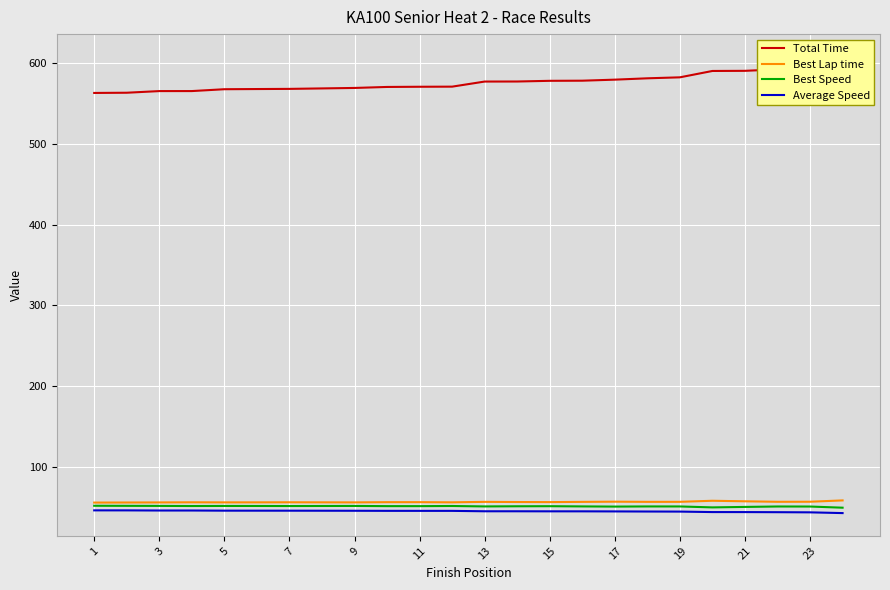

Reading left to right, transcribe all the data shown in this chart.

Total Time: 563.0	563.3	565.3	565.3	567.6	567.8	568.0	568.6	569.2	570.4	570.7	570.8	577.1	577.2	578.0	578.2	579.5	581.1	582.4	590.2	590.4	592.2	594.7	607.6
Best Lap time: 55.7	55.8	55.9	56.0	55.9	56.0	56.0	56.0	55.9	56.2	56.2	56.0	56.6	56.4	56.3	56.6	56.8	56.6	56.6	57.9	57.3	56.7	56.7	58.4
Best Speed: 51.7	51.6	51.6	51.4	51.5	51.5	51.4	51.5	51.5	51.3	51.3	51.4	50.9	51.1	51.2	50.9	50.7	50.9	50.9	49.7	50.3	50.8	50.8	49.3
Average Speed: 46.0	46.0	45.9	45.8	45.7	45.6	45.6	45.6	45.5	45.4	45.4	45.4	44.9	44.9	44.8	44.8	44.7	44.6	44.5	43.9	43.9	43.8	43.6	42.7